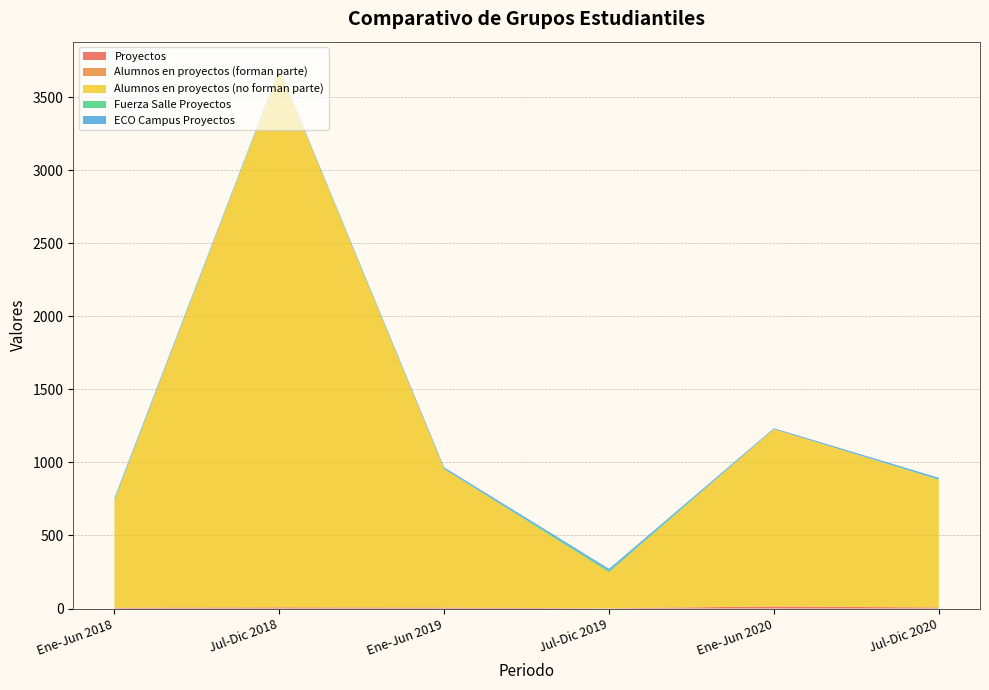

Reading left to right, extract all data points from this chart.

Proyectos: 5	8	6	2	14	7
Alumnos en proyectos (forman parte): 0	0	0	0	0	0
Alumnos en proyectos (no forman parte): 735	3677	948	246	1214	874
Fuerza Salle Proyectos: 5	5	2	10	0	3
ECO Campus Proyectos: 12	5	10	14	6	11